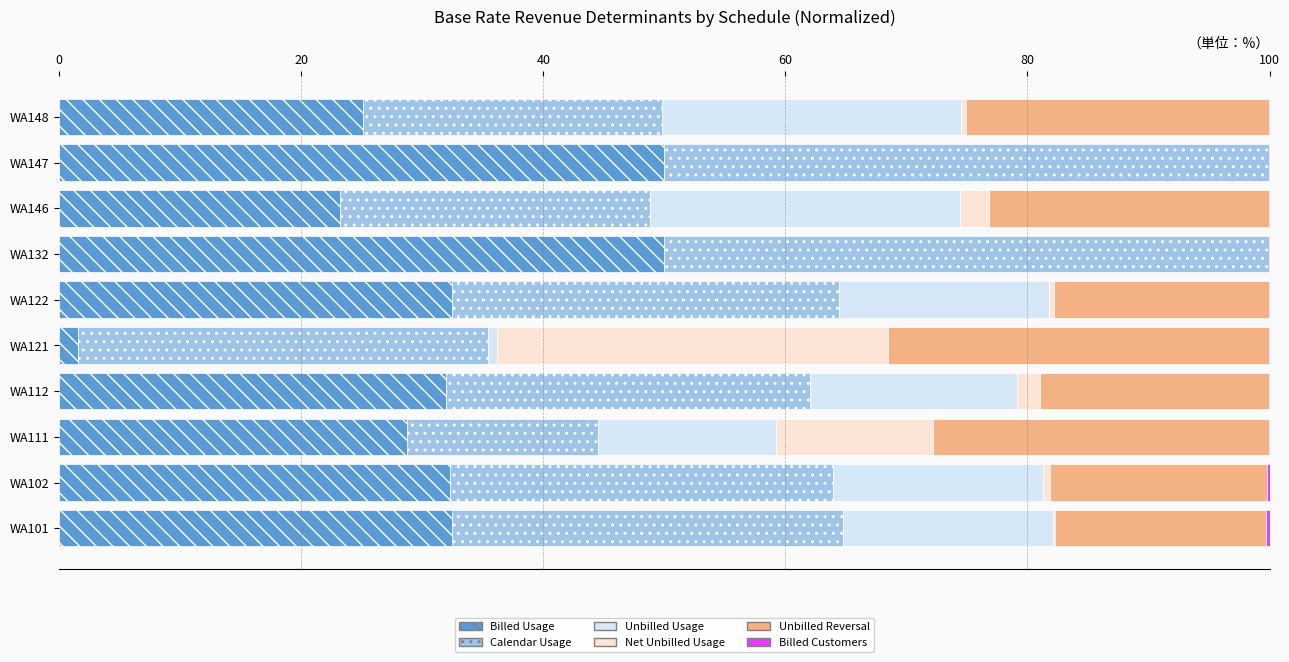

What is the highest value of the Billed Usage series?

50.0